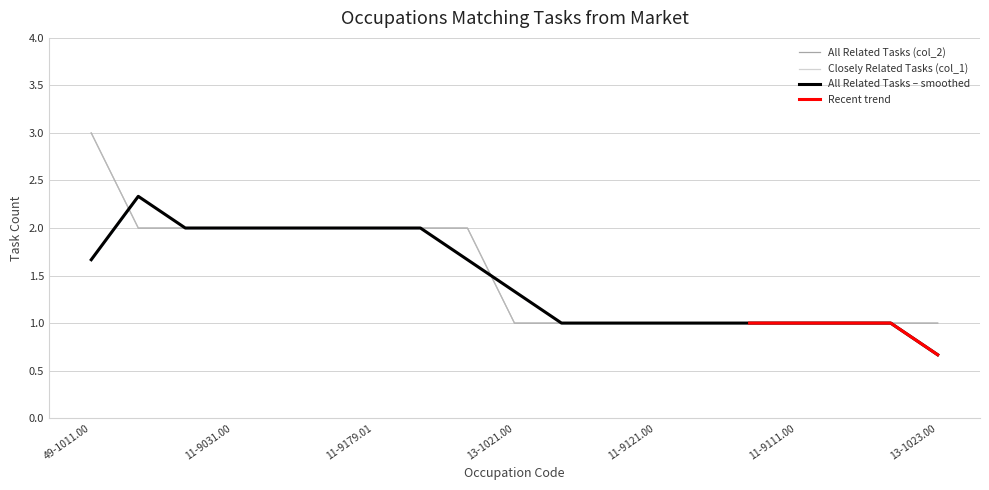

Count the Closely Related Tasks (col_1) values in the range 1 to 2.

18